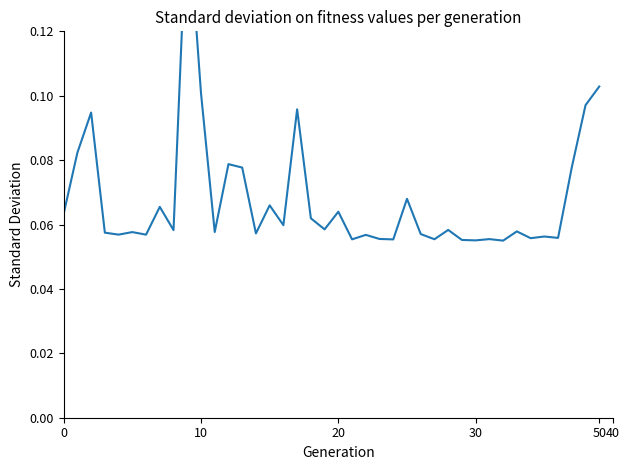

Is it true that the value at 27 is 0.0?

False